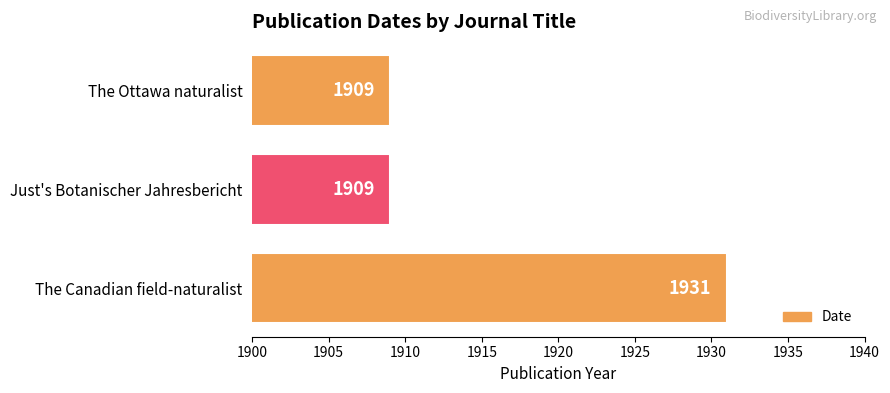

How many values are between 1909 and 1931?

3